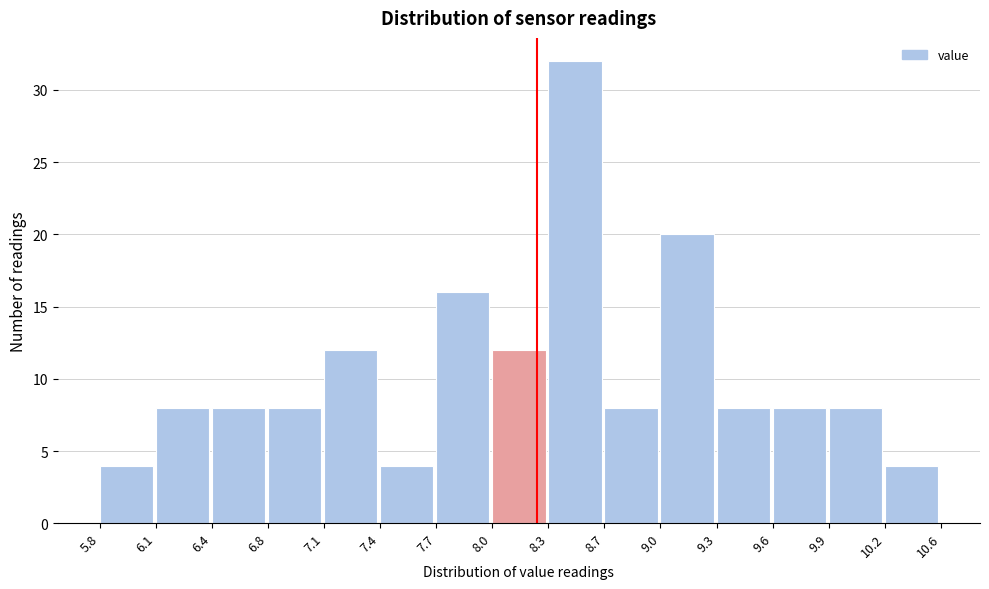

Which range on the x-axis has the tallest bar?

8.3 to 8.7